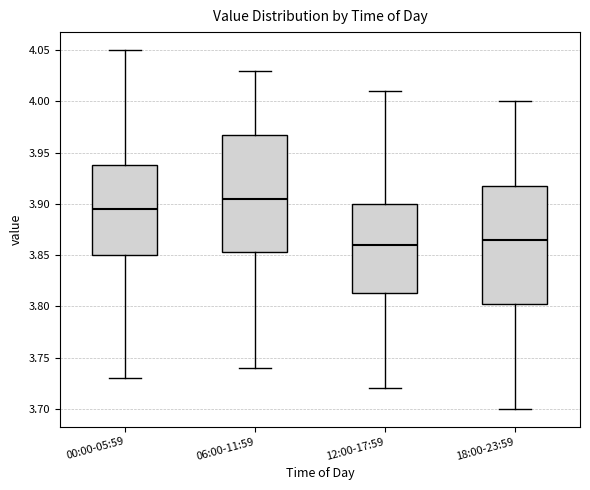

Which box's median line is the lowest?

12:00-17:59